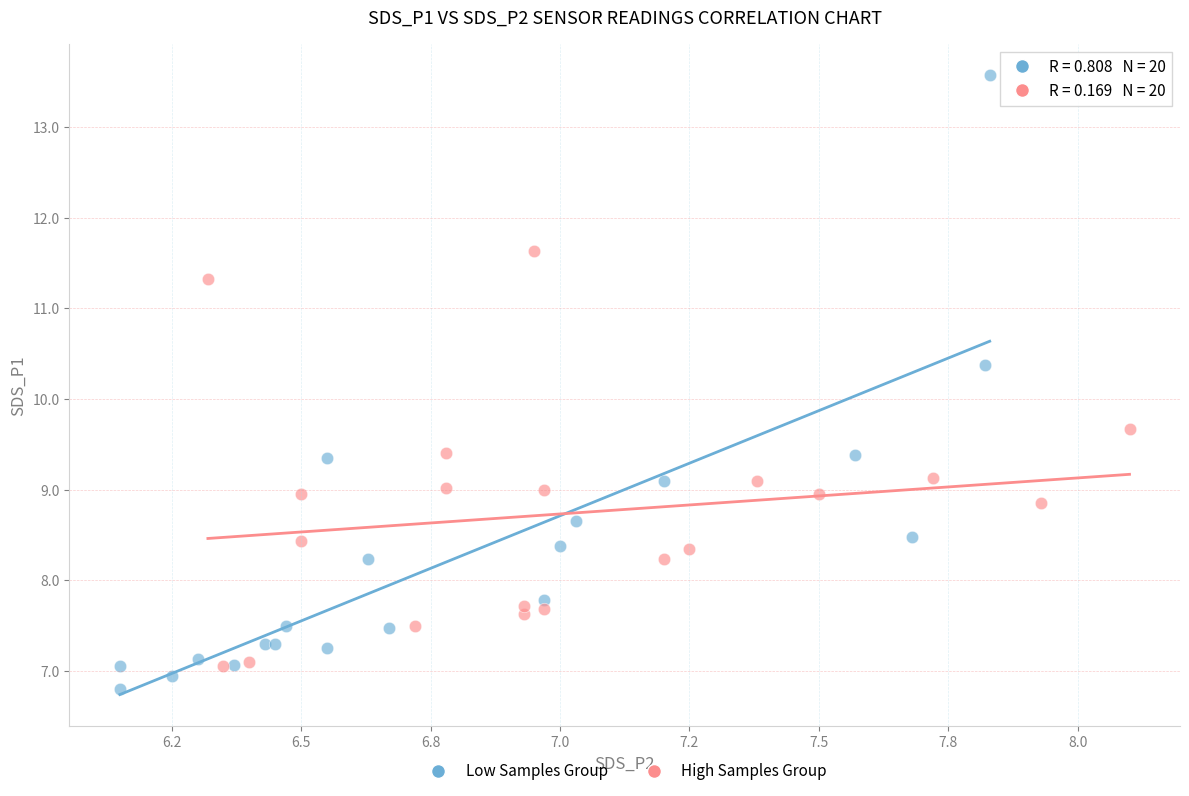

Which series reaches the minimum Y coordinate?

Low Samples Group